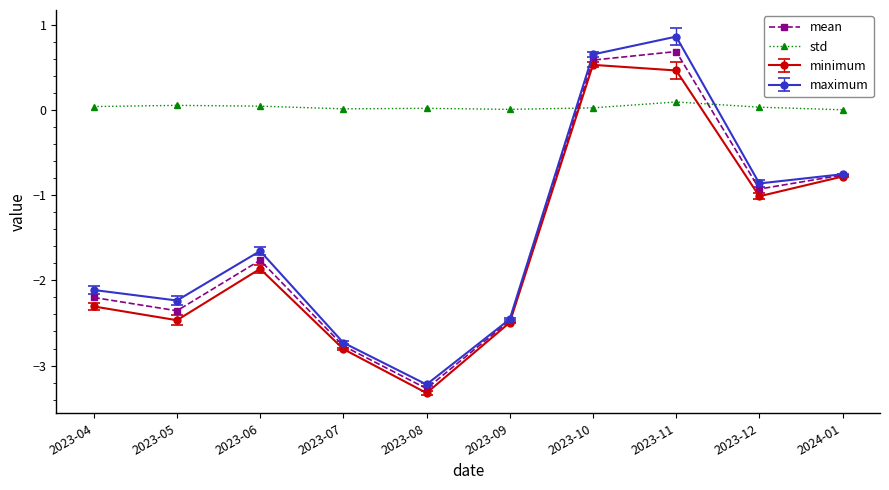

Which series has the widest spread of values?

maximum